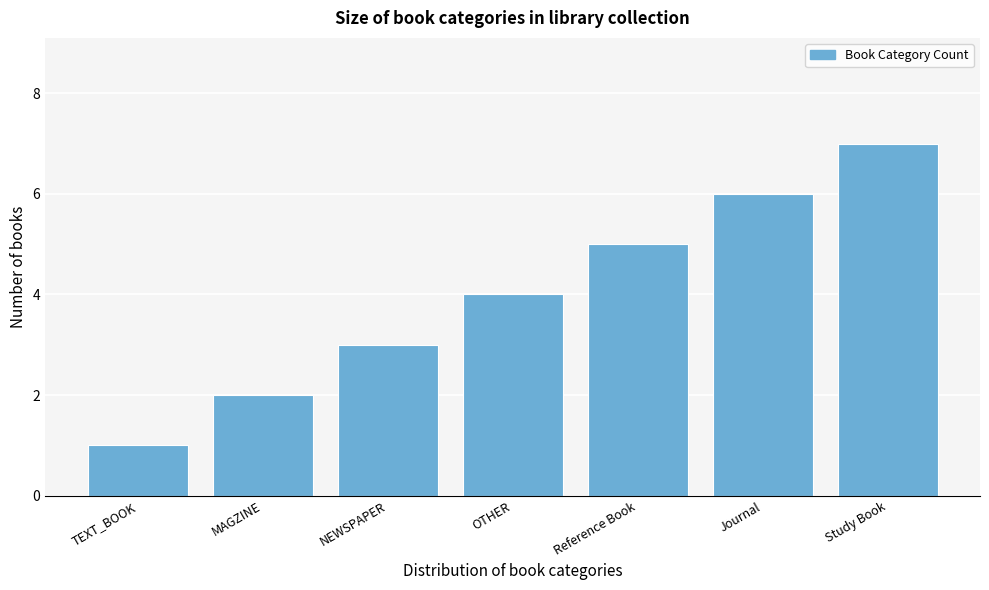

List the labels in order of value, smallest first.

TEXT_BOOK, MAGZINE, NEWSPAPER, OTHER, Reference Book, Journal, Study Book